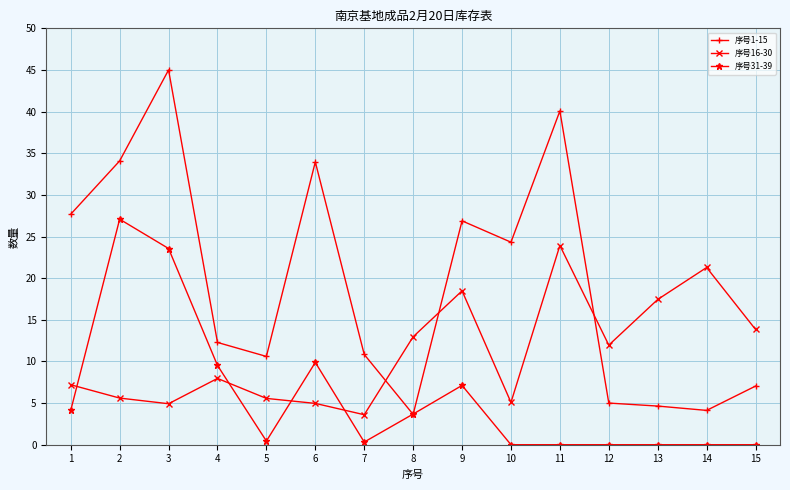

The 序号31-39 series shows 18.8 at 2. True or false?

False